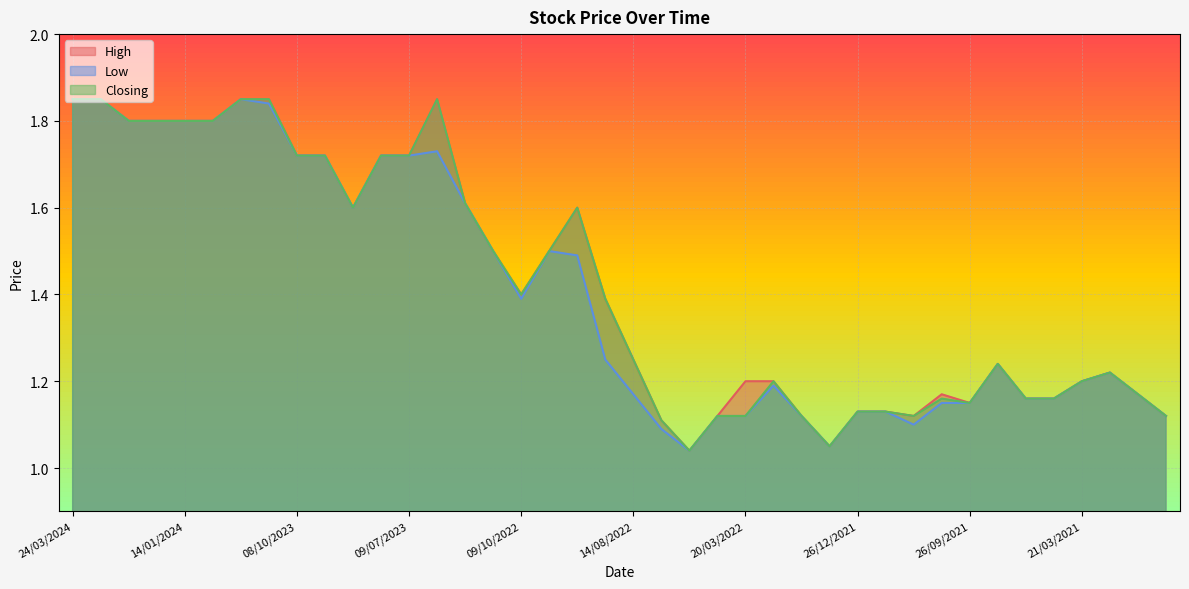

True or false: Low has a value of 2.0 at 07/03/2021.

False